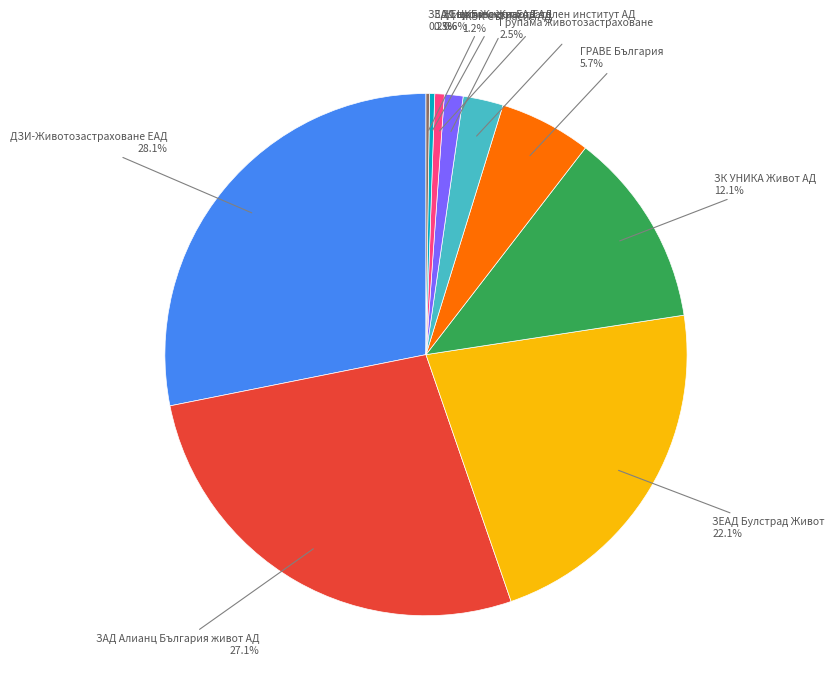

To the nearest percent, what is the average slice percentage?

10%